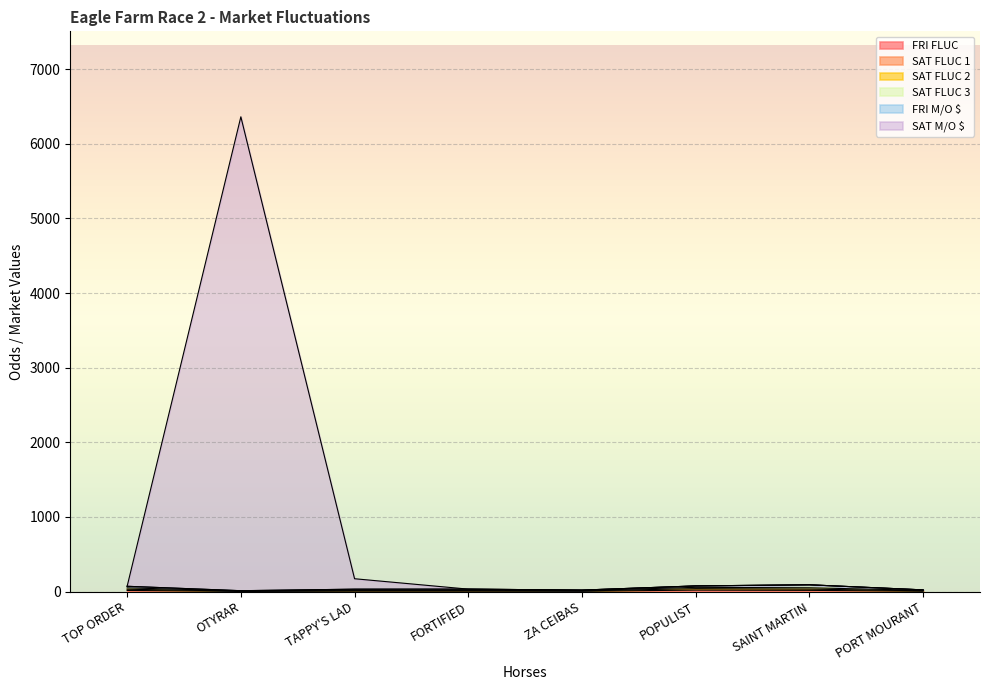

The SAT FLUC 2 series shows 16.9 at PORT MOURANT. True or false?

True